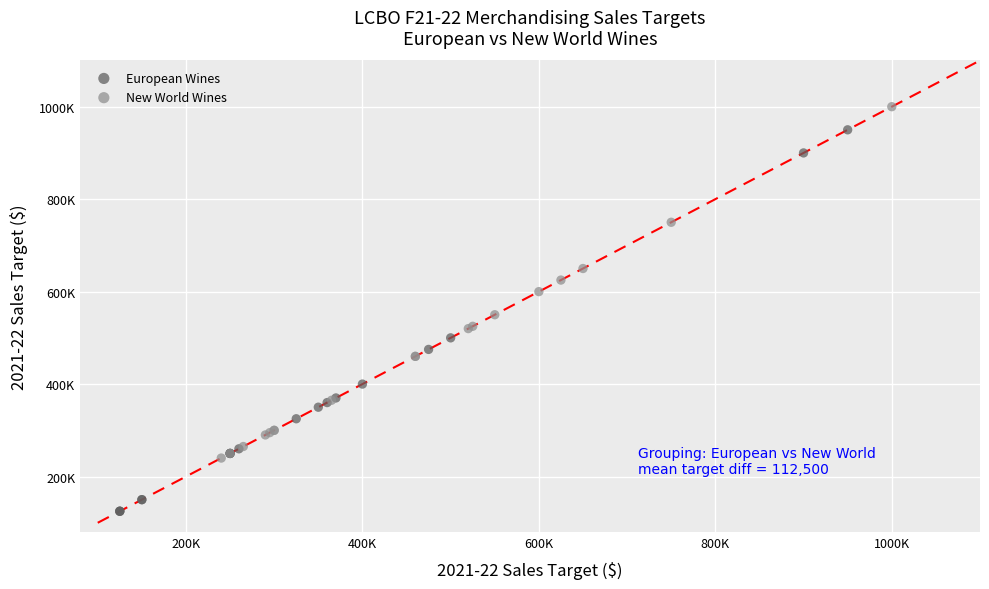

Which series reaches the maximum Y coordinate?

New World Wines